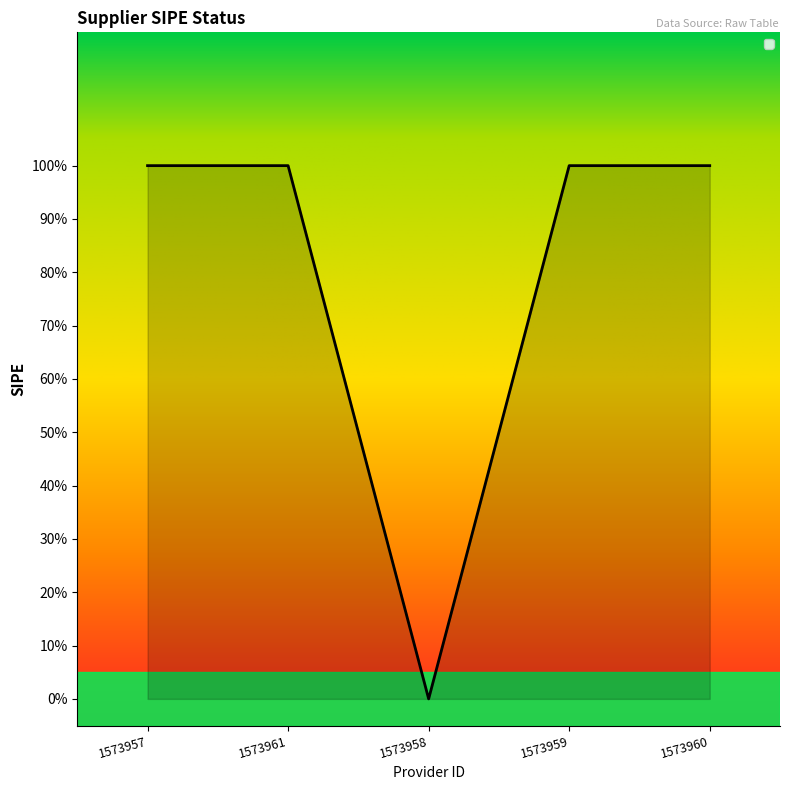

Reading left to right, extract all data points from this chart.

1573957=1	1573961=1	1573958=0	1573959=1	1573960=1